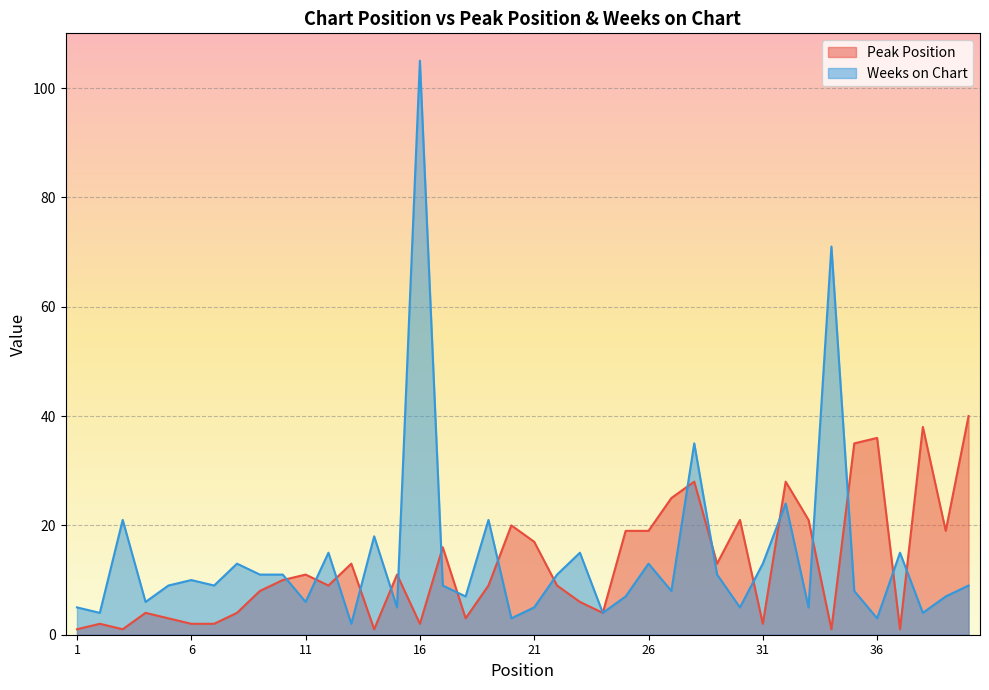

What is the average value of the Peak Position series?

13